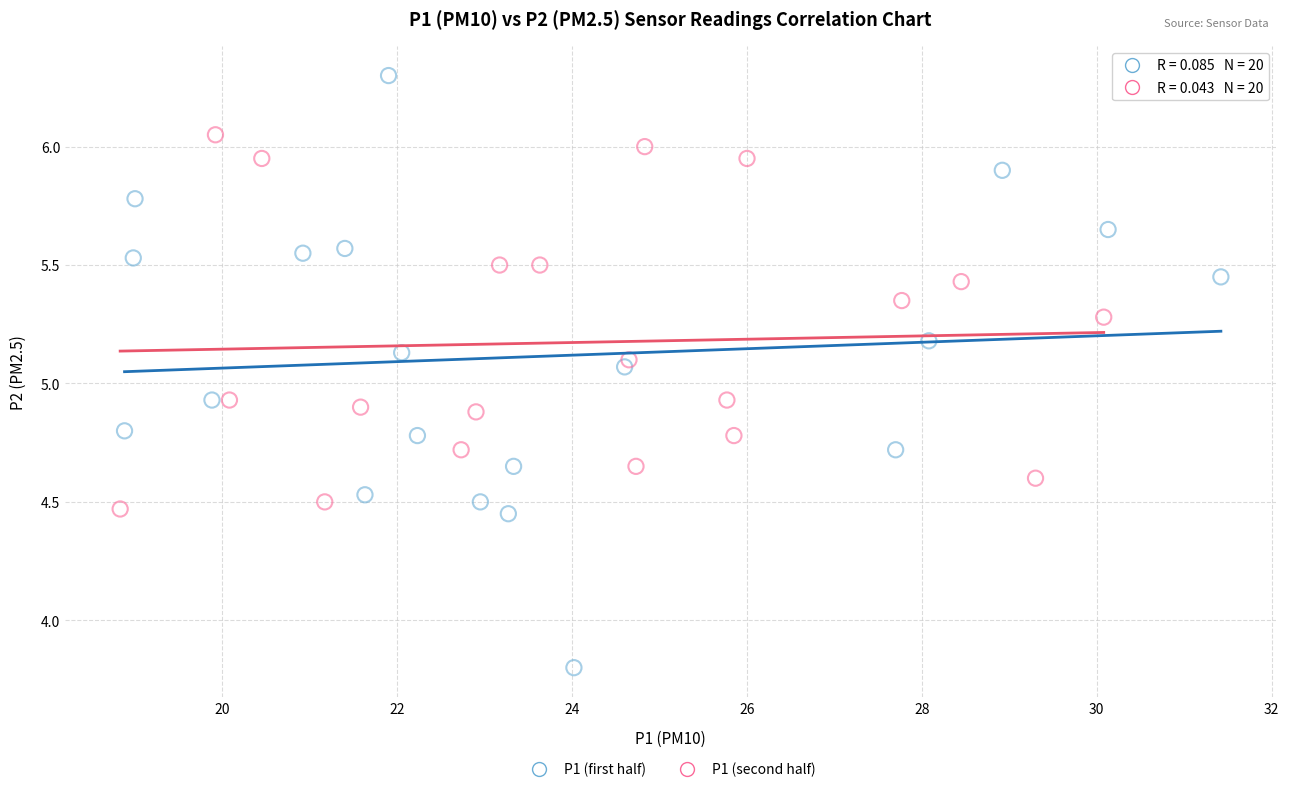

Which series contains the lowest Y value?

P1 (first half)